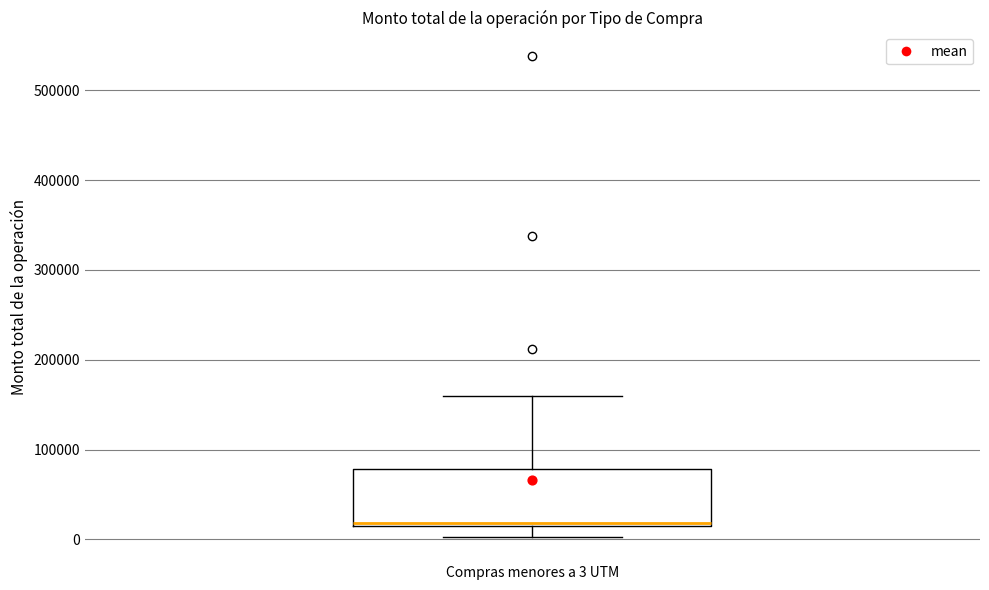

Where does the upper whisker of the box for Compras menores a 3 UTM end on the y-axis? The values are not printed on the chart, so give them approximately, as read against the axis.

160000